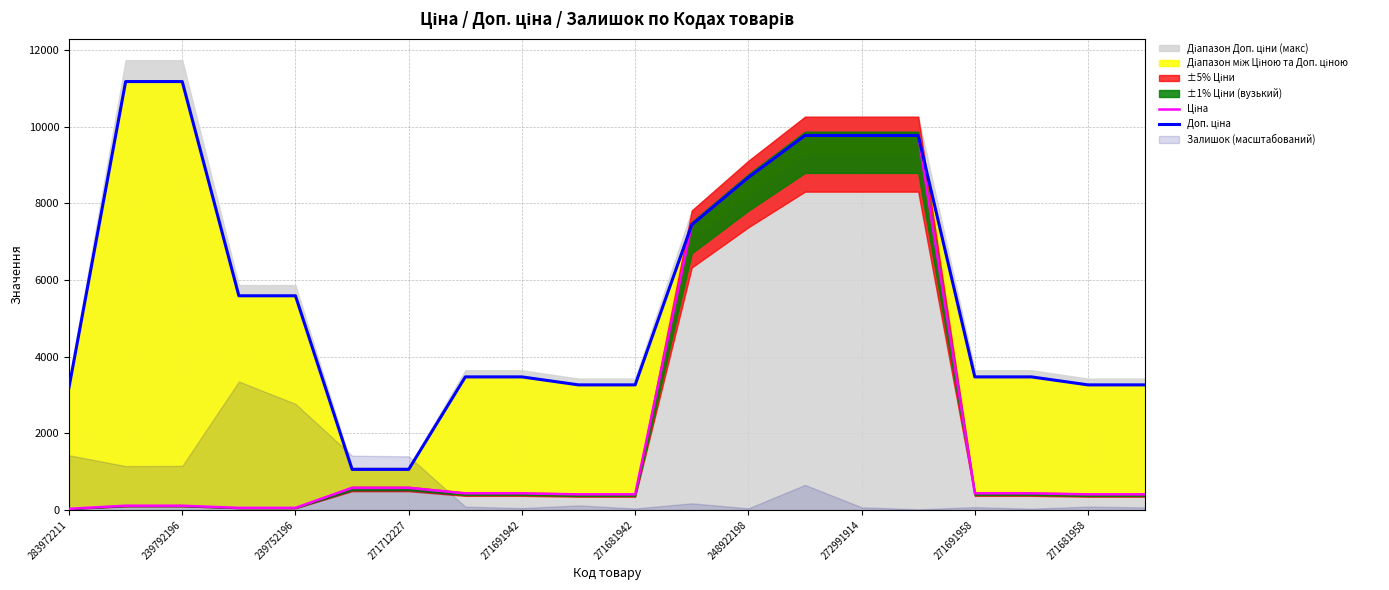

Which category has the highest value in the Доп. ціна series?

239792196